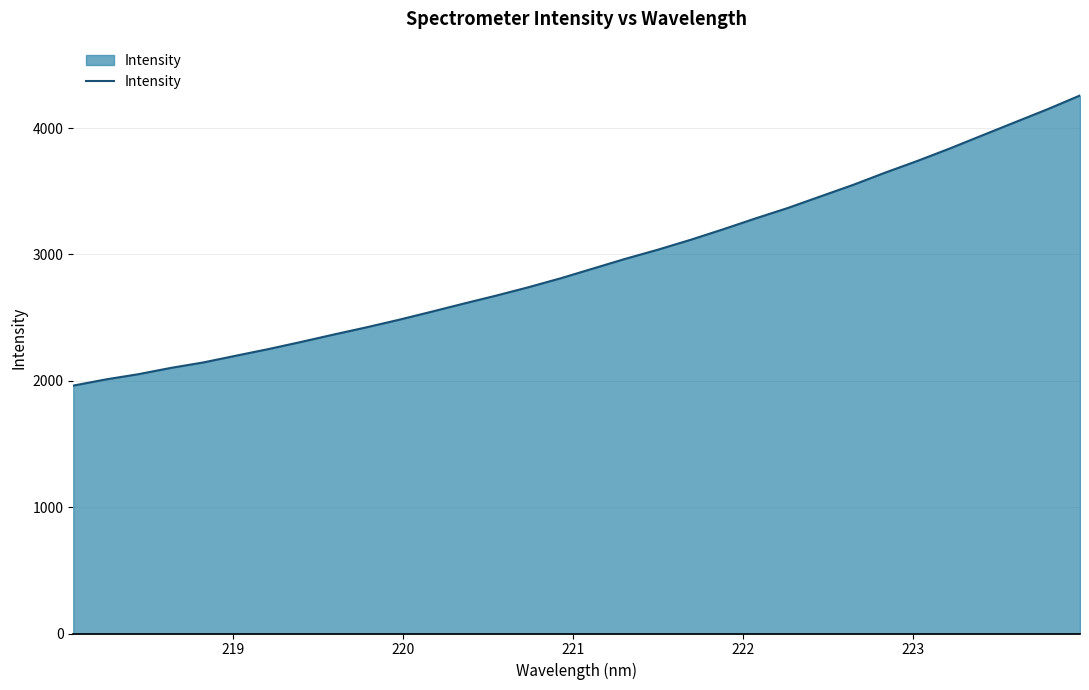

What is the difference between the maximum and minimum values?

2295.9